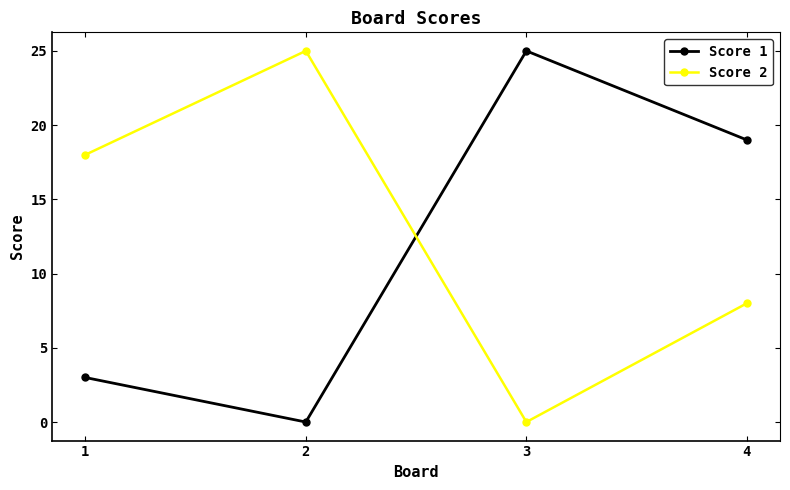

Reading left to right, list all the values displayed in this chart.

Score 1: 1=3	2=0	3=25	4=19
Score 2: 1=18	2=25	3=0	4=8